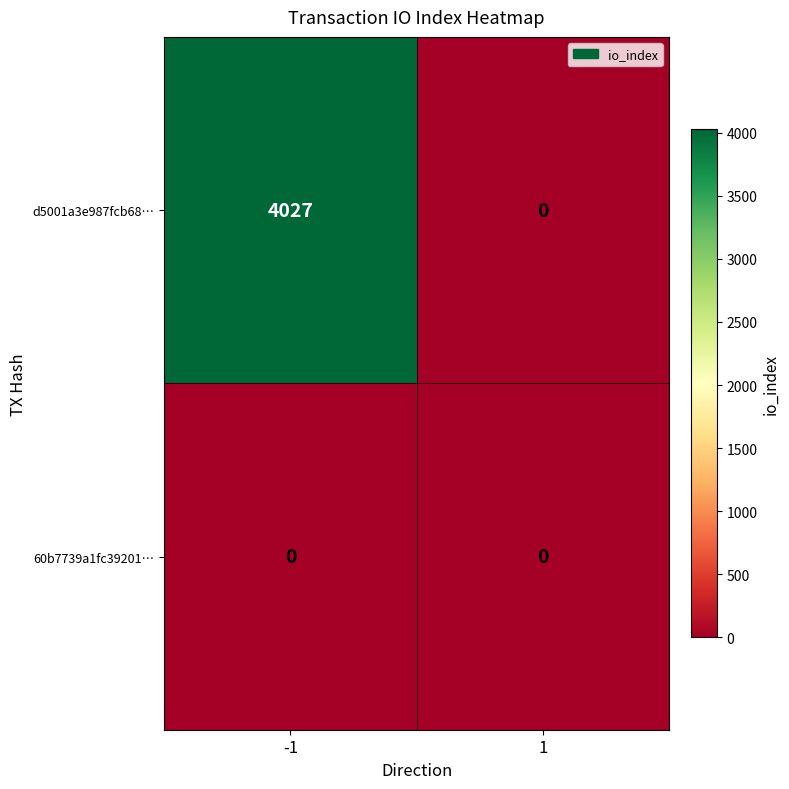

What is the sum of the d5001a3e987fcb68… values at -1 and 1?

4027